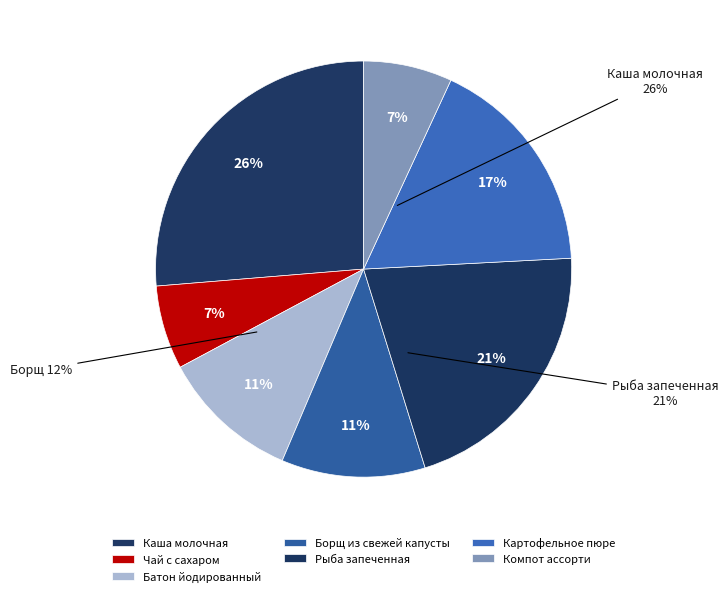

What portion of the pie excludes Компот ассорти?

93.1%